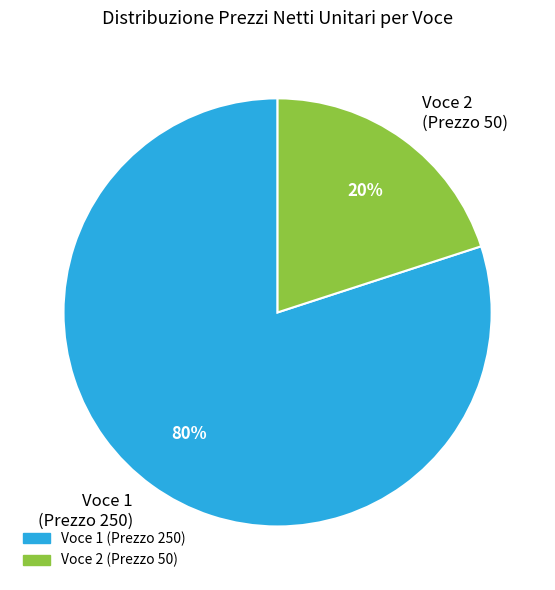

How many slices are in this pie chart?

2